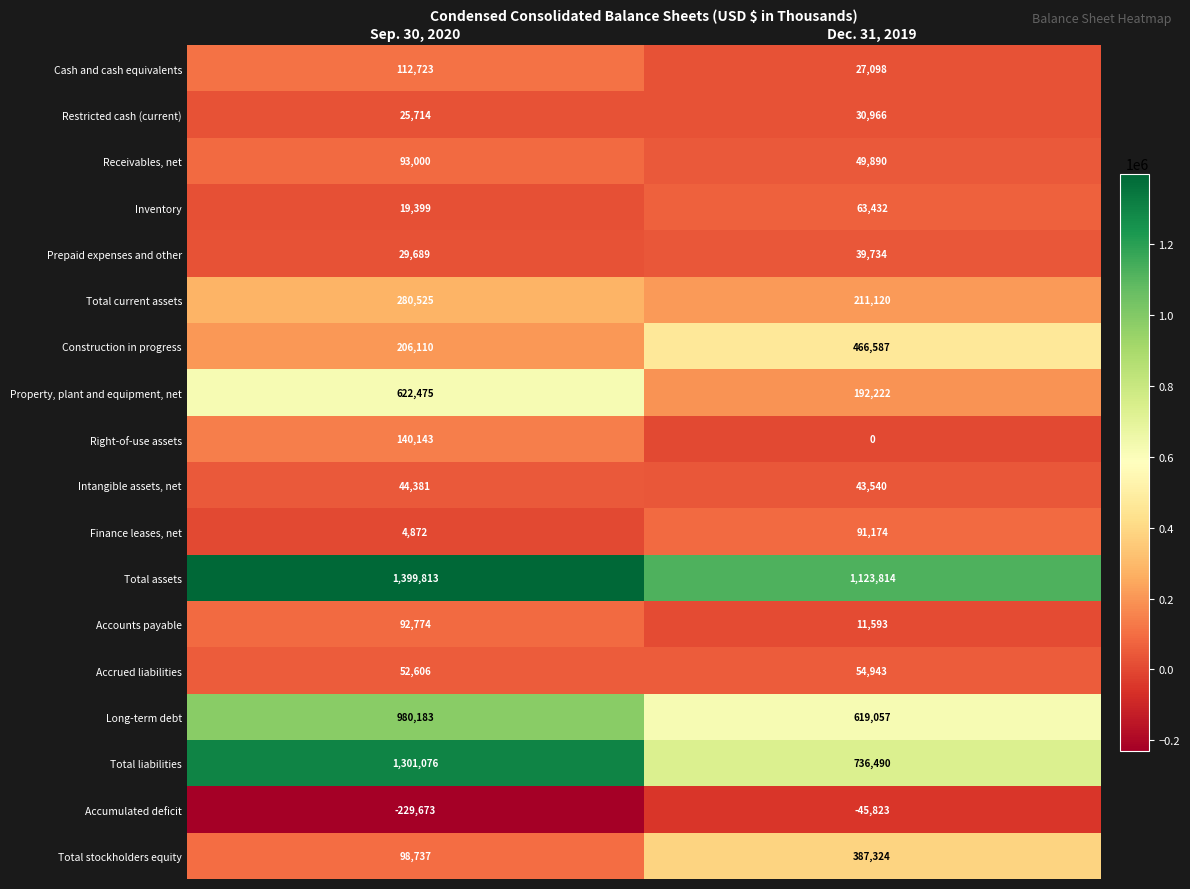

What is the smallest value displayed?

-229673